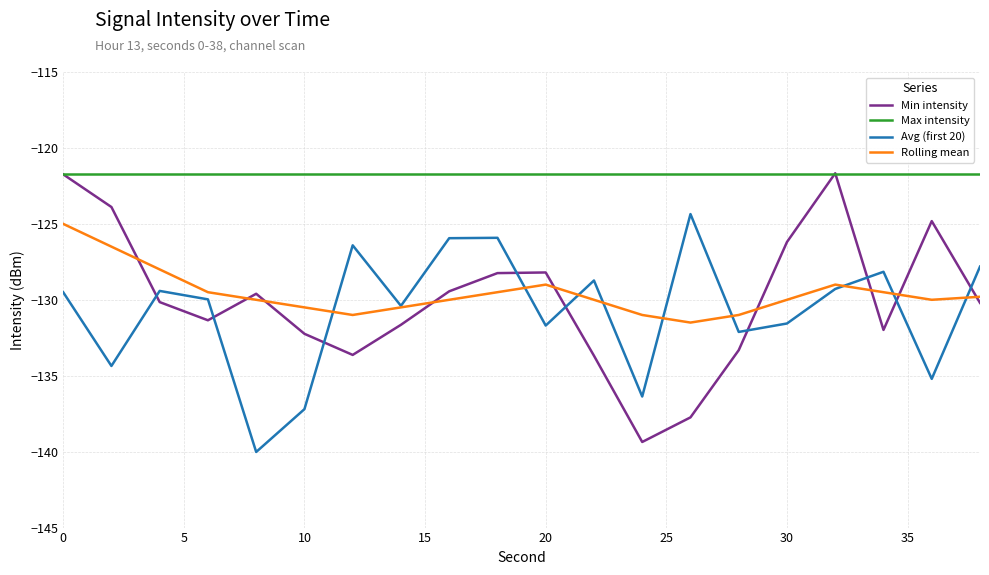

Which series ends up on top after the final intersection of Min intensity and Rolling mean?

Rolling mean